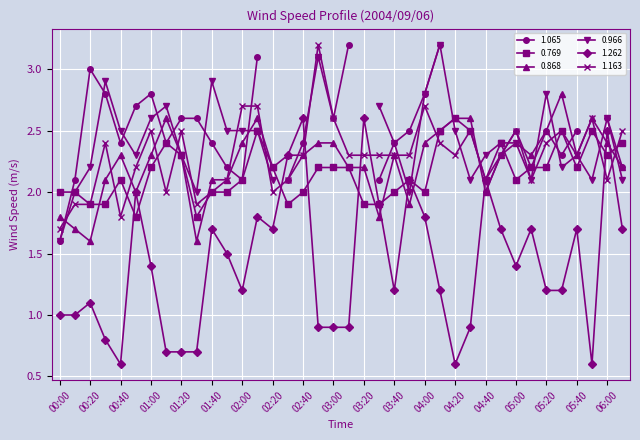

How many data points in 0.769 are above 2?

24